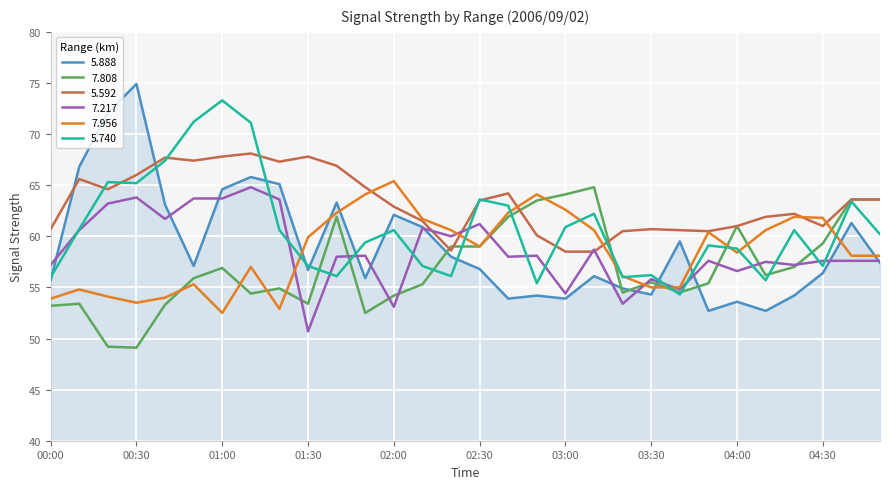

What is the minimum value for 7.956?

52.5